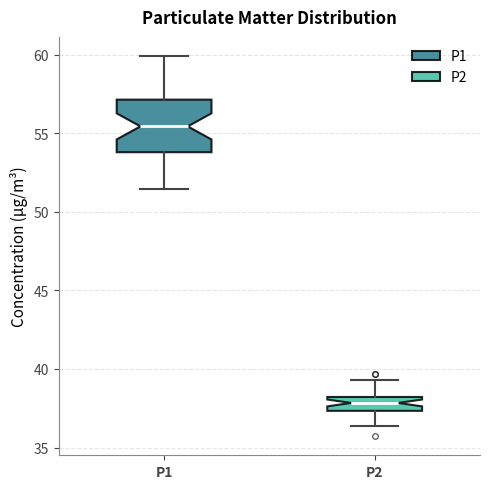

Reading left to right, transcribe this box plot: for each box, give where its median line is, the range the box spans, and where its two whiskers end, as read against the y-axis. The values are not printed on the chart, so give them approximately, as read against the axis.

P1: median 55.5, box 54.0 to 57.0, whiskers 51.5 to 60.0
P2: median 38.0 (inside the box), box 37.5 to 38.0, whiskers 36.5 to 39.5